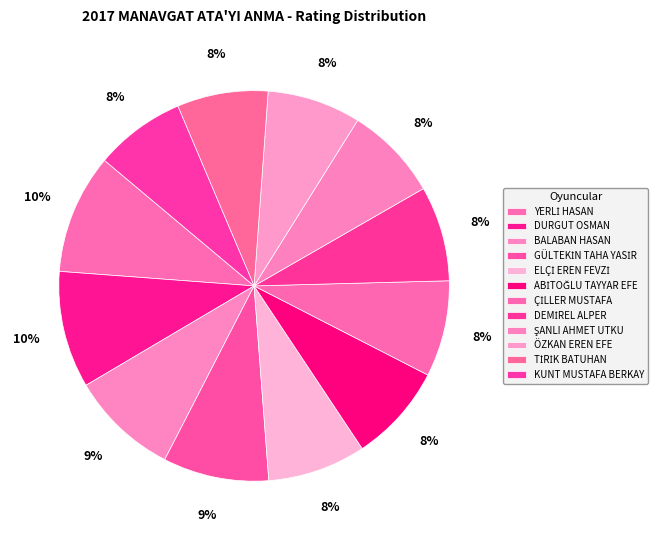

To the nearest percent, what is the average slice percentage?

8%